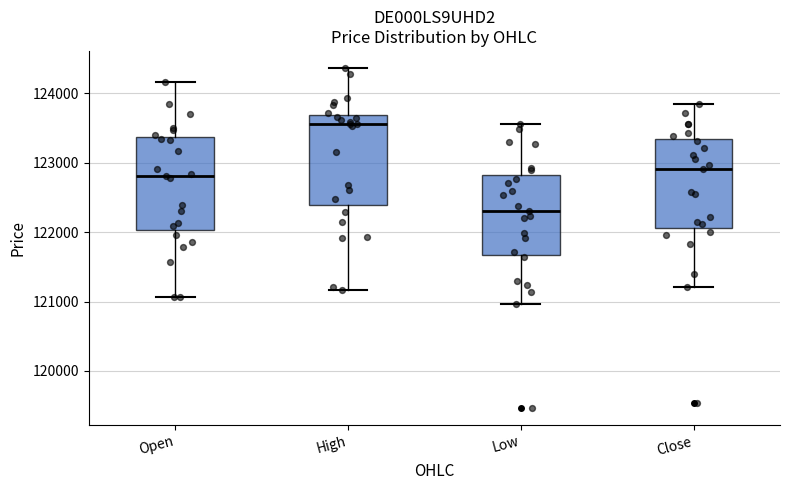

Reading left to right, transcribe this box plot: for each box, give where its median line is, the range the box spans, and where its two whiskers end, as read against the y-axis. The values are not printed on the chart, so give them approximately, as read against the axis.

Open: median 122800, box 122000 to 123400, whiskers 121100 to 124200
High: median 123600, box 122400 to 123700, whiskers 121200 to 124400
Low: median 122300, box 121700 to 122800, whiskers 121000 to 123600
Close: median 122900, box 122100 to 123300, whiskers 121200 to 123900